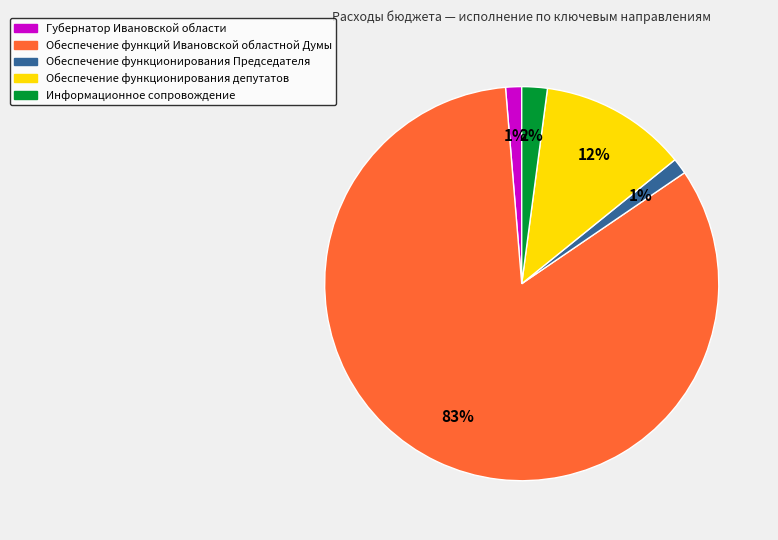

What is the largest slice in the pie chart?

Обеспечение функций Ивановской областной Думы